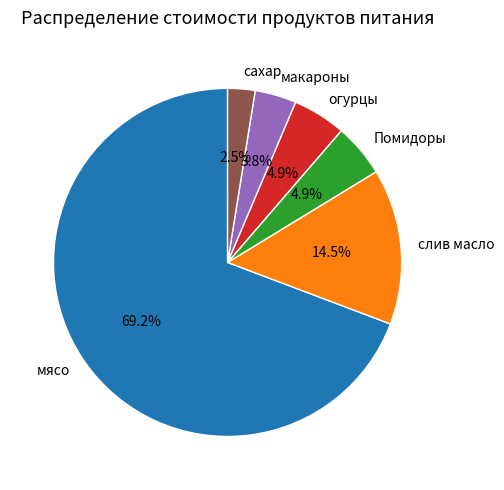

Which slice is the largest?

мясо